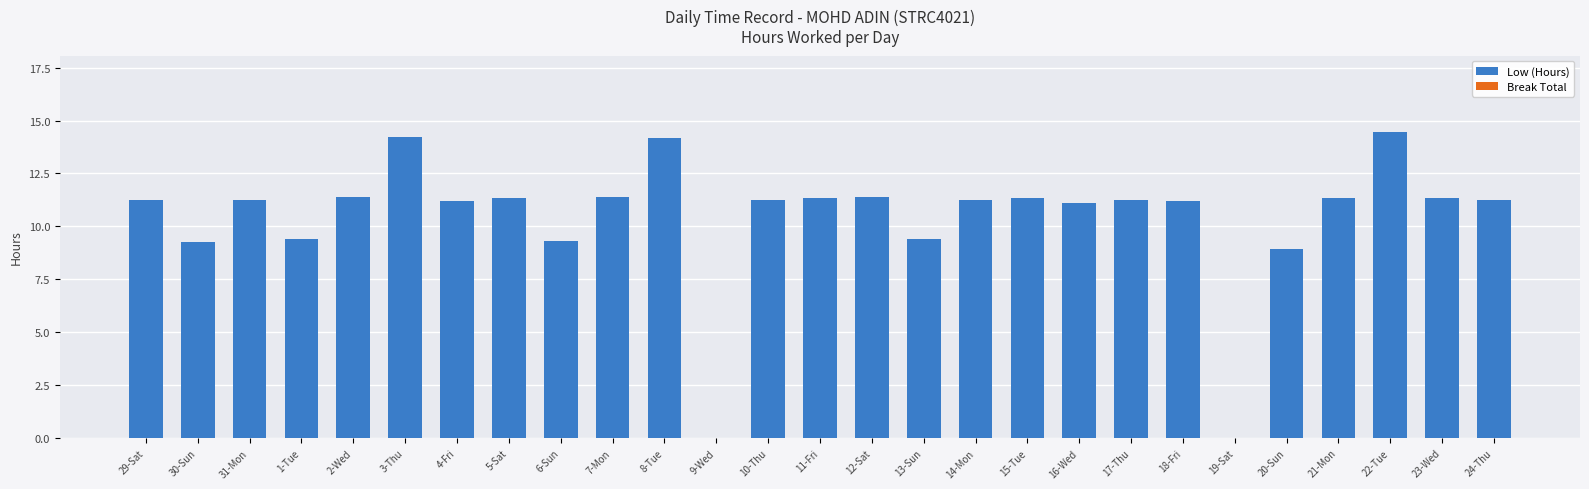

True or false: the data shows 11.2 at 4-Fri.

True